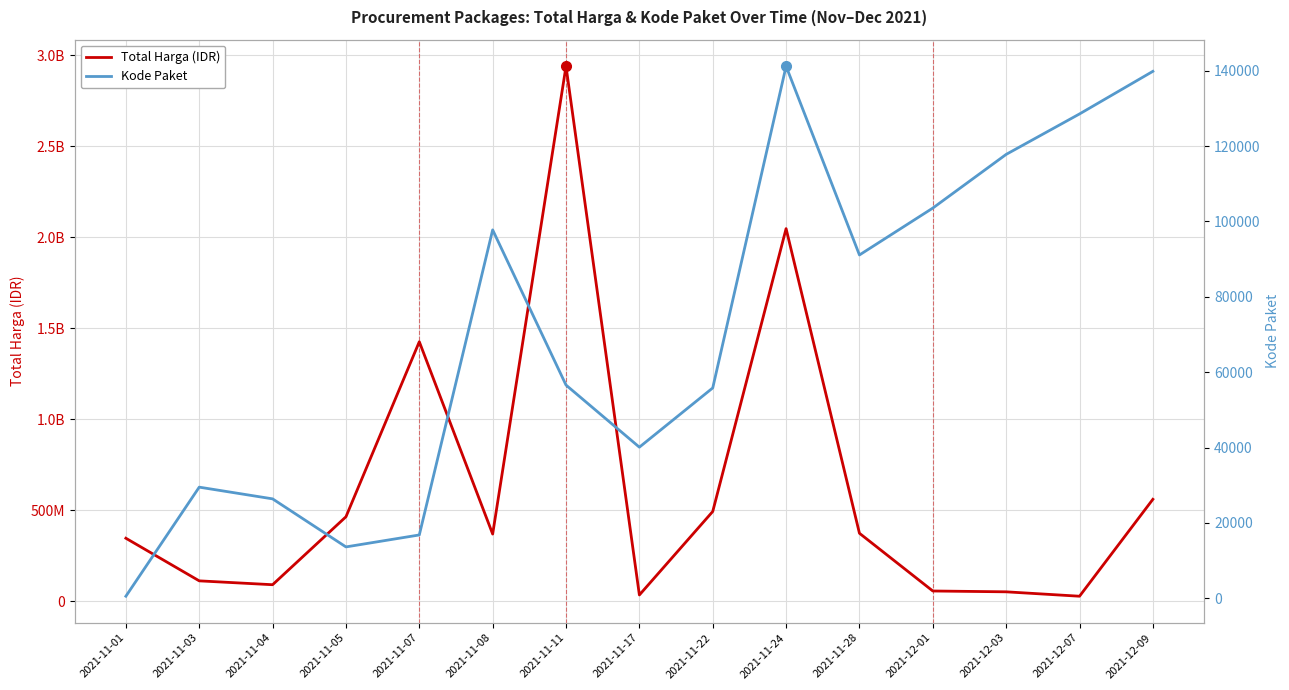

At 2021-11-07, list the series in order from largest to smallest.

Total Harga (IDR), Kode Paket